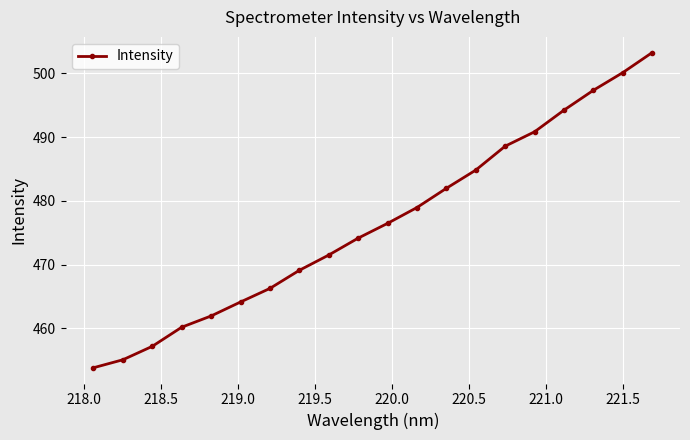

Reading left to right, list all the values displayed in this chart.

453.8	455.1	457.2	460.2	461.9	464.1	466.3	469.1	471.5	474.1	476.5	478.9	482.0	484.8	488.6	490.8	494.2	497.3	500.1	503.2